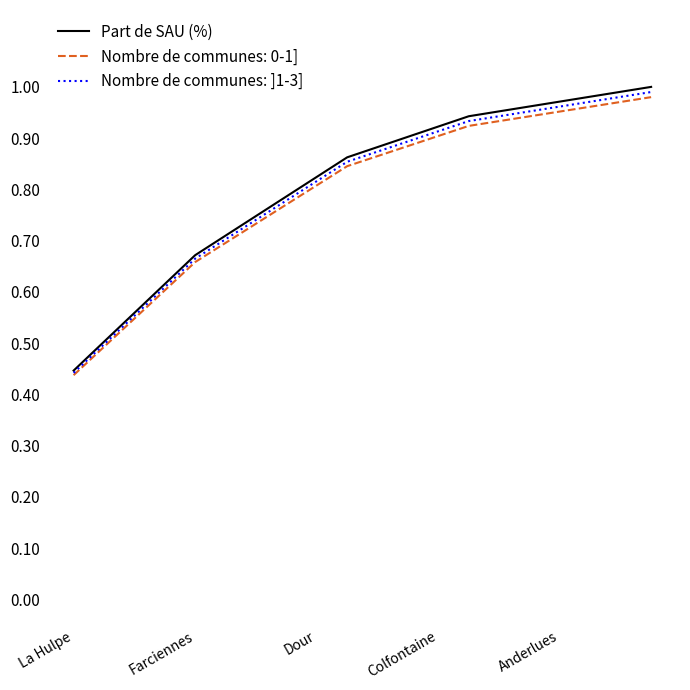

Which series has the largest range (max minus min)?

Part de SAU (%)